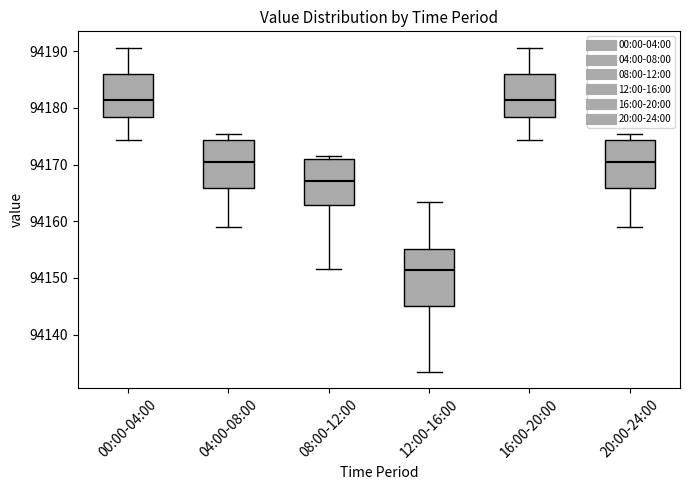

Reading left to right, transcribe this box plot: for each box, give where its median line is, the range the box spans, and where its two whiskers end, as read against the y-axis. The values are not printed on the chart, so give them approximately, as read against the axis.

00:00-04:00: median 94181, box 94178 to 94186, whiskers 94174 to 94191
04:00-08:00: median 94170, box 94166 to 94174, whiskers 94159 to 94175
08:00-12:00: median 94167, box 94163 to 94171, whiskers 94152 to 94172
12:00-16:00: median 94151, box 94145 to 94155, whiskers 94133 to 94163
16:00-20:00: median 94181, box 94178 to 94186, whiskers 94174 to 94191
20:00-24:00: median 94170, box 94166 to 94174, whiskers 94159 to 94175